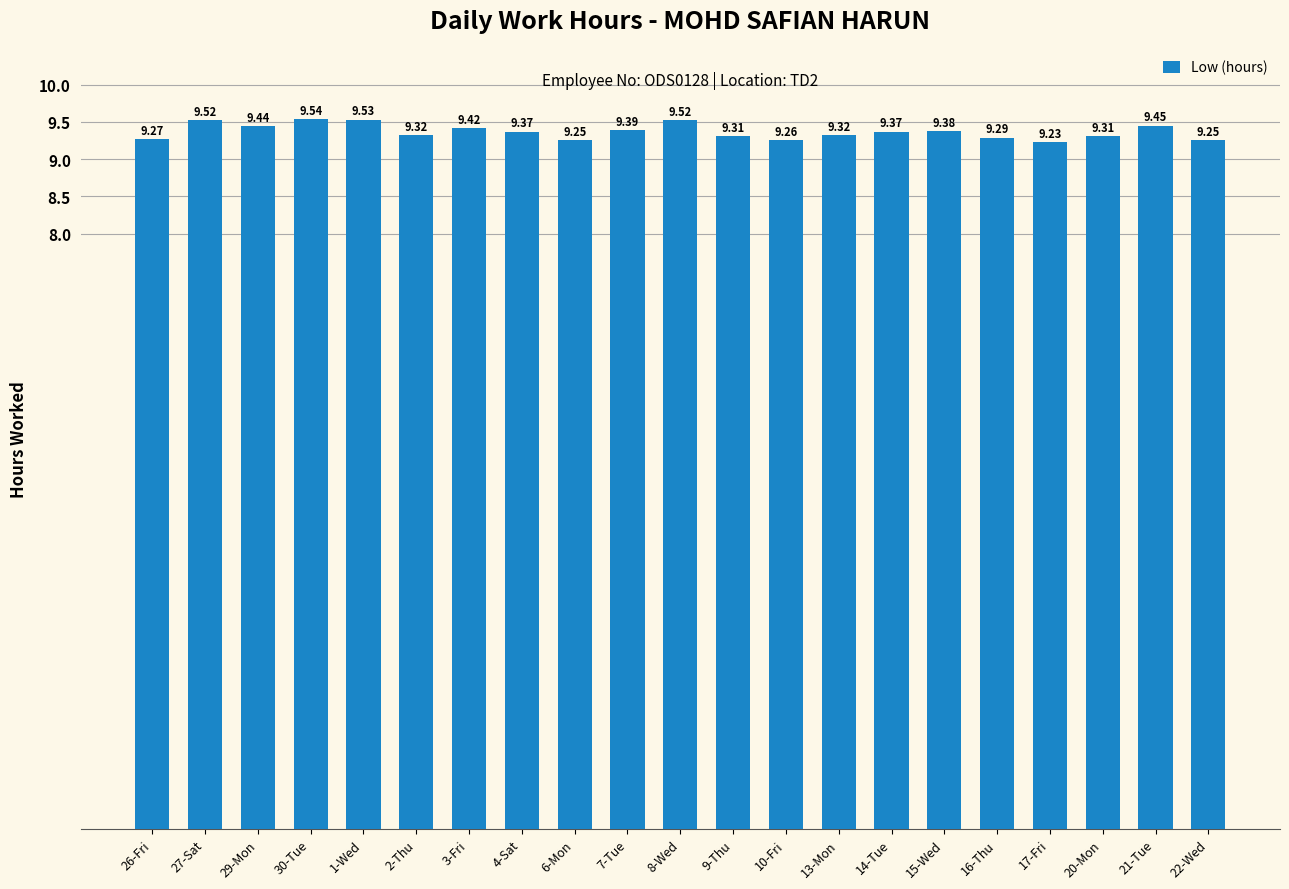

How many values are between 9 and 10?

21